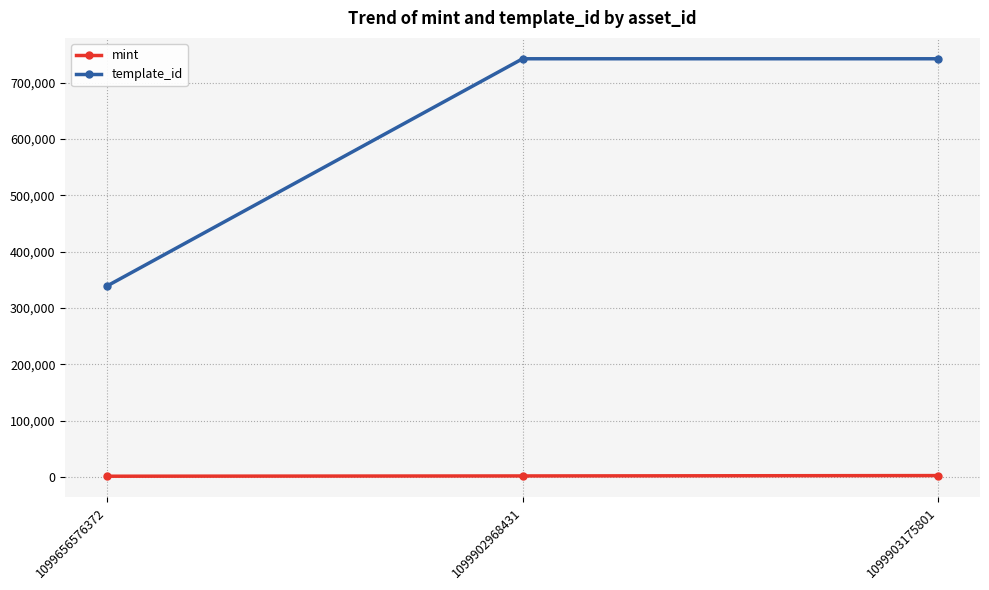

How many lines are shown in the chart?

2